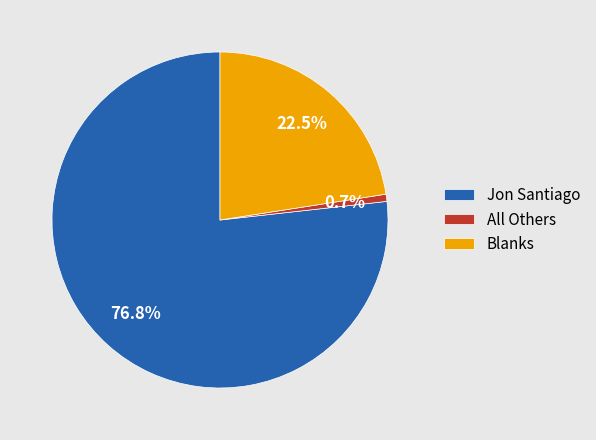

To the nearest percent, what is the combined percentage of All Others and Blanks?

23%